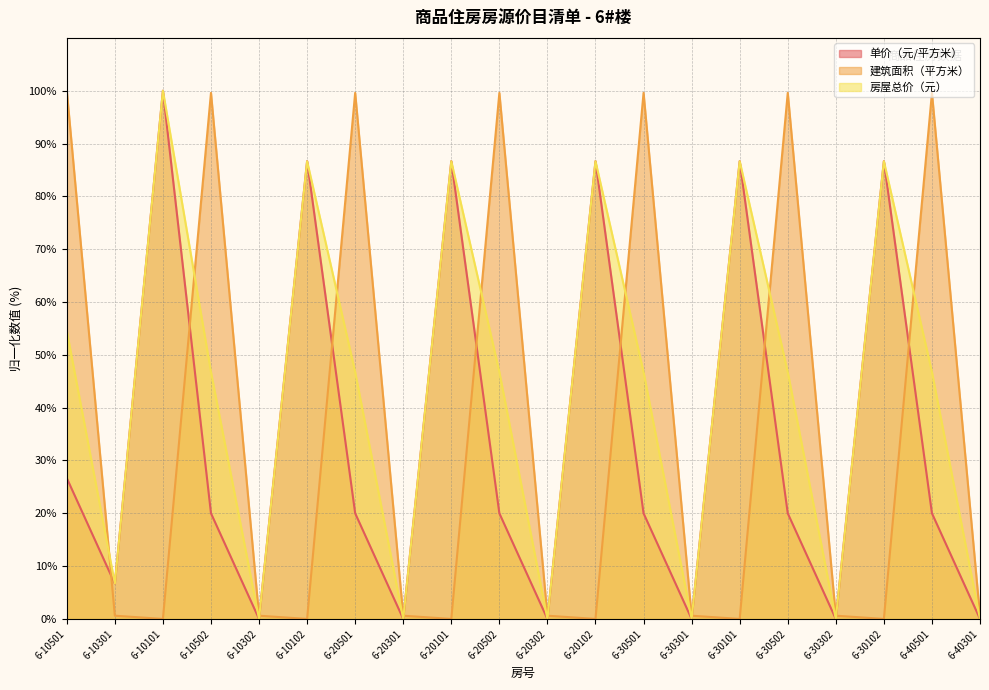

What is the maximum value for 单价（元/平方米）?

100.0